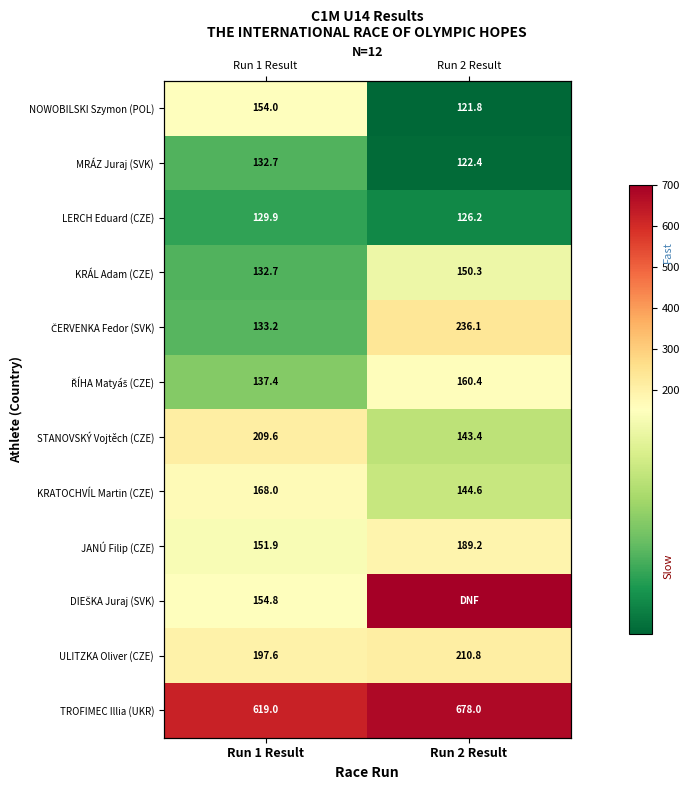

Which category has the highest value in the KRÁL Adam (CZE) series?

Run 2 Result